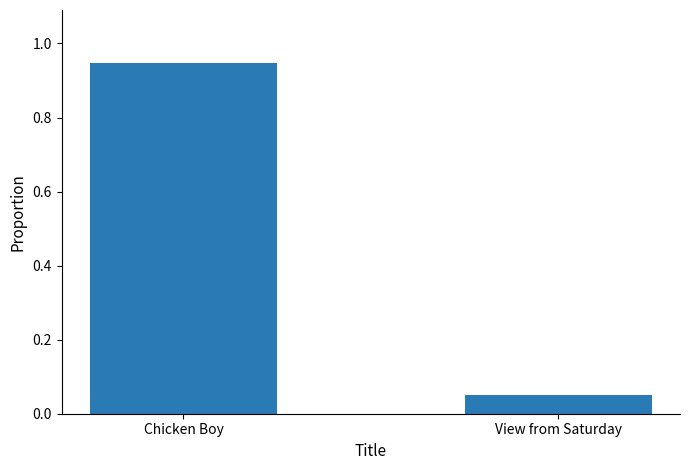

What is the change in value from Chicken Boy to View from Saturday?

-0.9